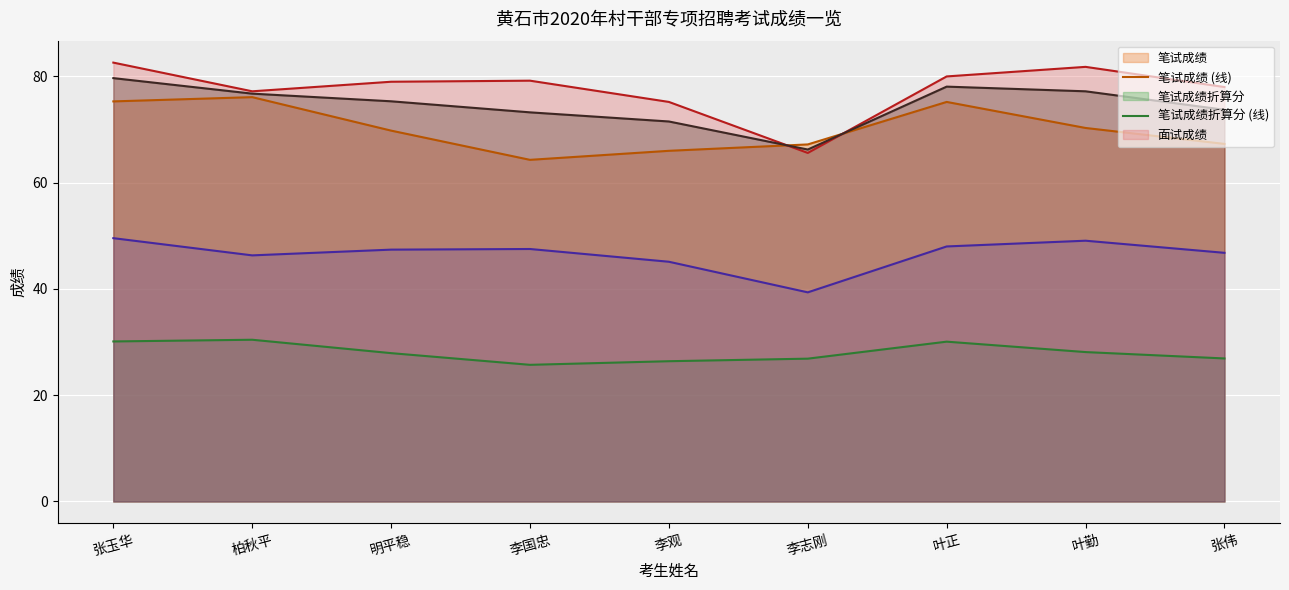

True or false: 笔试成绩折算分 (线) and 考生总成绩 (线) cross at least once.

False